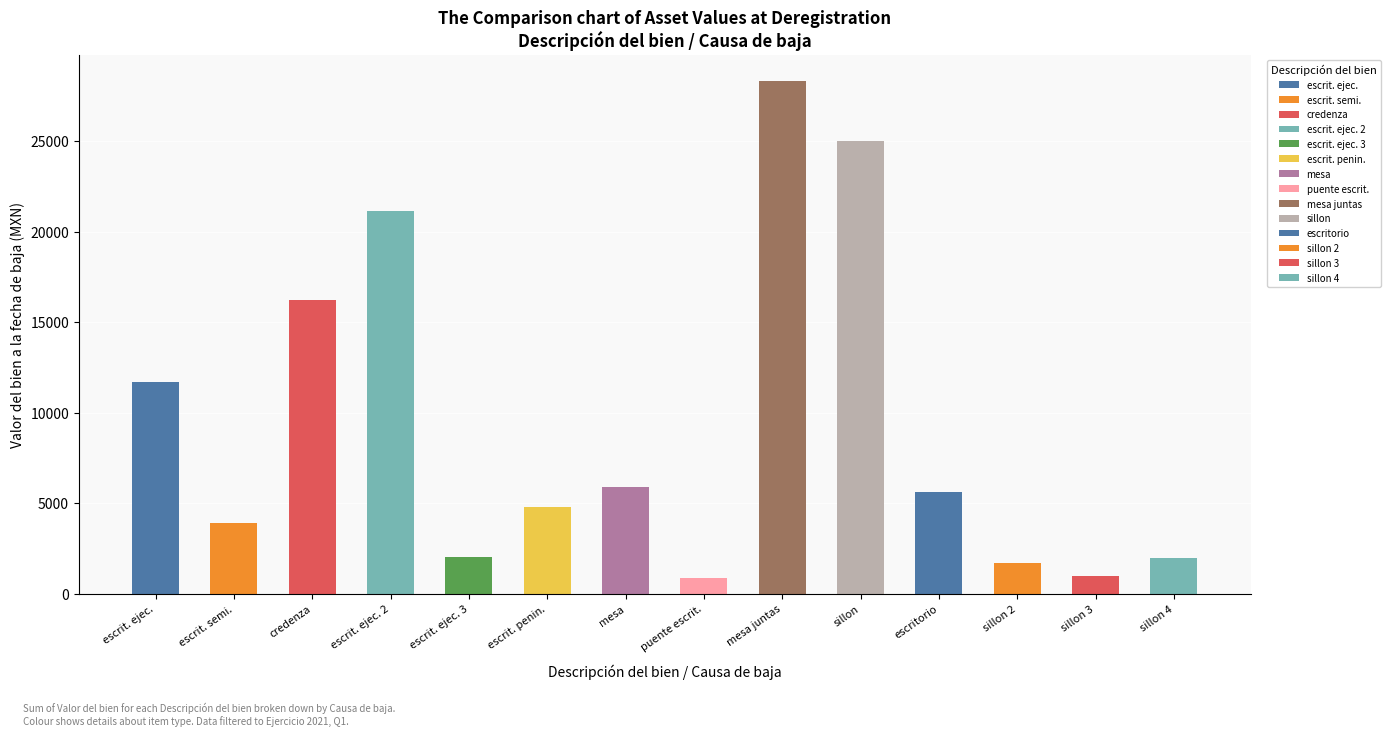

Are the bars grouped side by side (vs. stacked)?

No